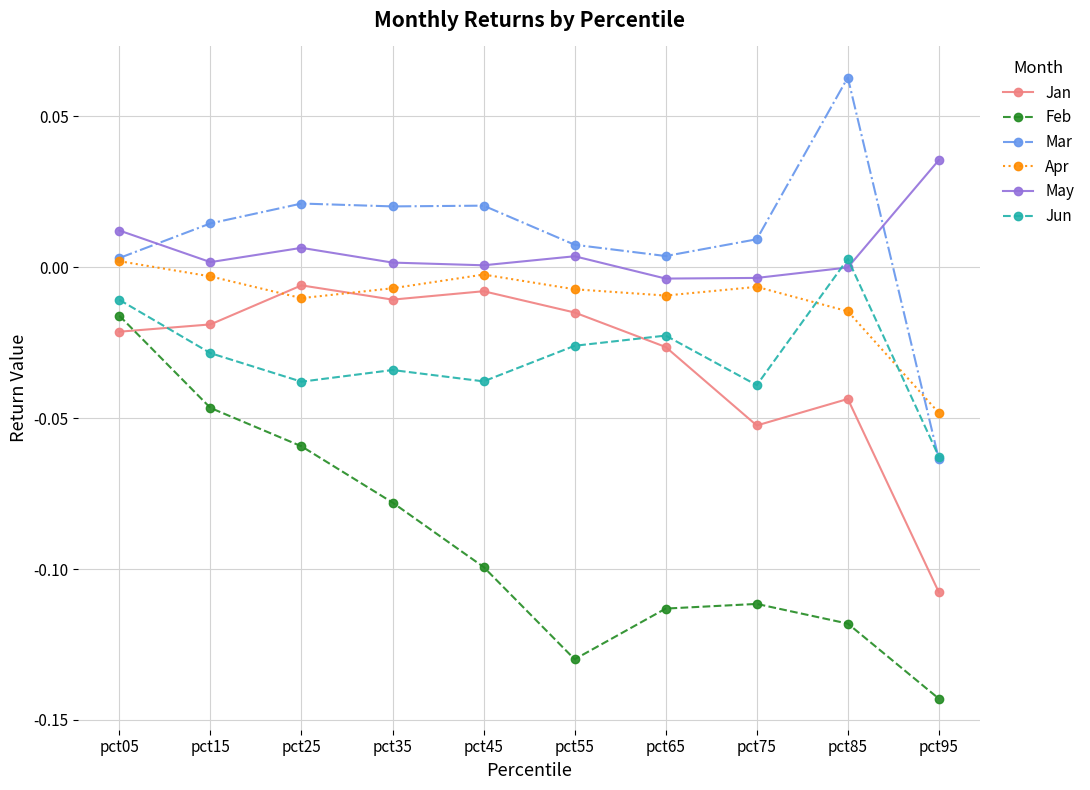

True or false: Jan has more than 1 points higher than both neighbors.

True